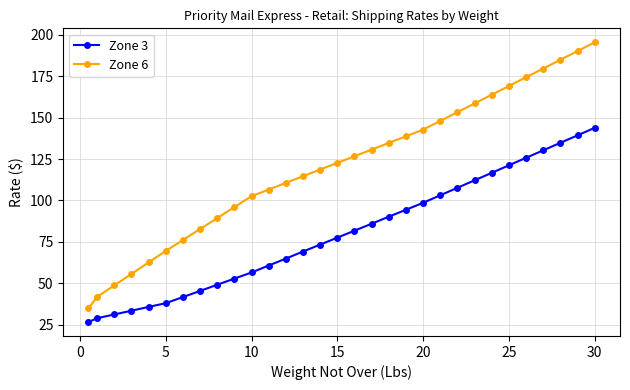

True or false: Zone 6 has more than 1 interior local peaks.

False